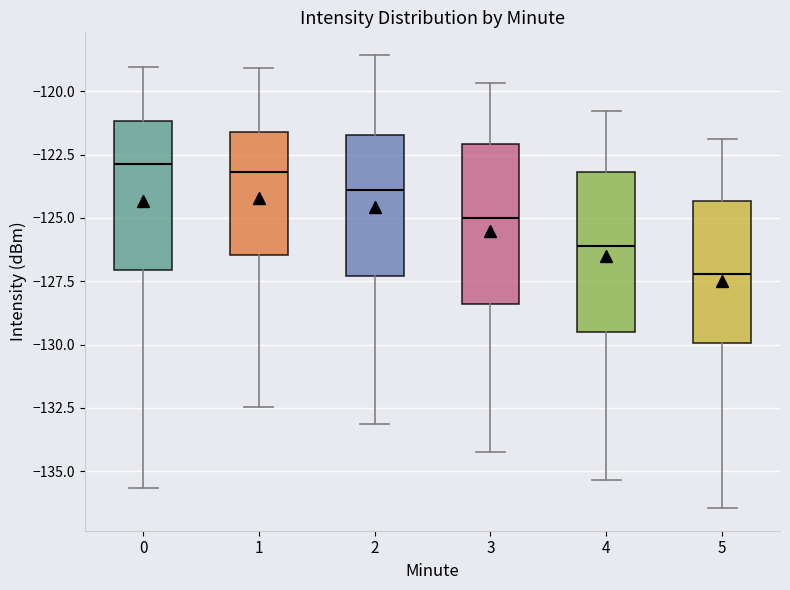

Reading left to right, transcribe this box plot: for each box, give where its median line is, the range the box spans, and where its two whiskers end, as read against the y-axis. The values are not printed on the chart, so give them approximately, as read against the axis.

0: median -123.0, box -127.0 to -121.0, whiskers -135.5 to -119.0
1: median -123.0, box -126.5 to -121.5, whiskers -132.5 to -119.0
2: median -124.0, box -127.5 to -121.5, whiskers -133.0 to -118.5
3: median -125.0, box -128.5 to -122.0, whiskers -134.0 to -119.5
4: median -126.0, box -129.5 to -123.0, whiskers -135.5 to -121.0
5: median -127.0, box -130.0 to -124.5, whiskers -136.5 to -122.0